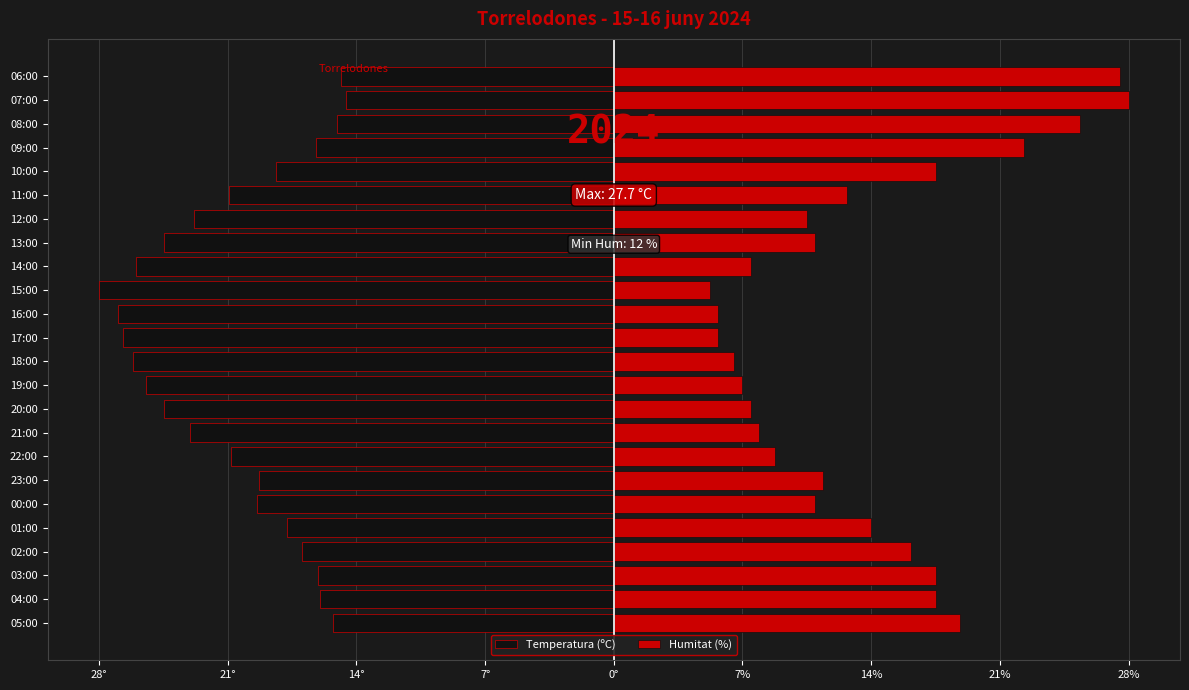

What is the smallest value displayed?

-27.7